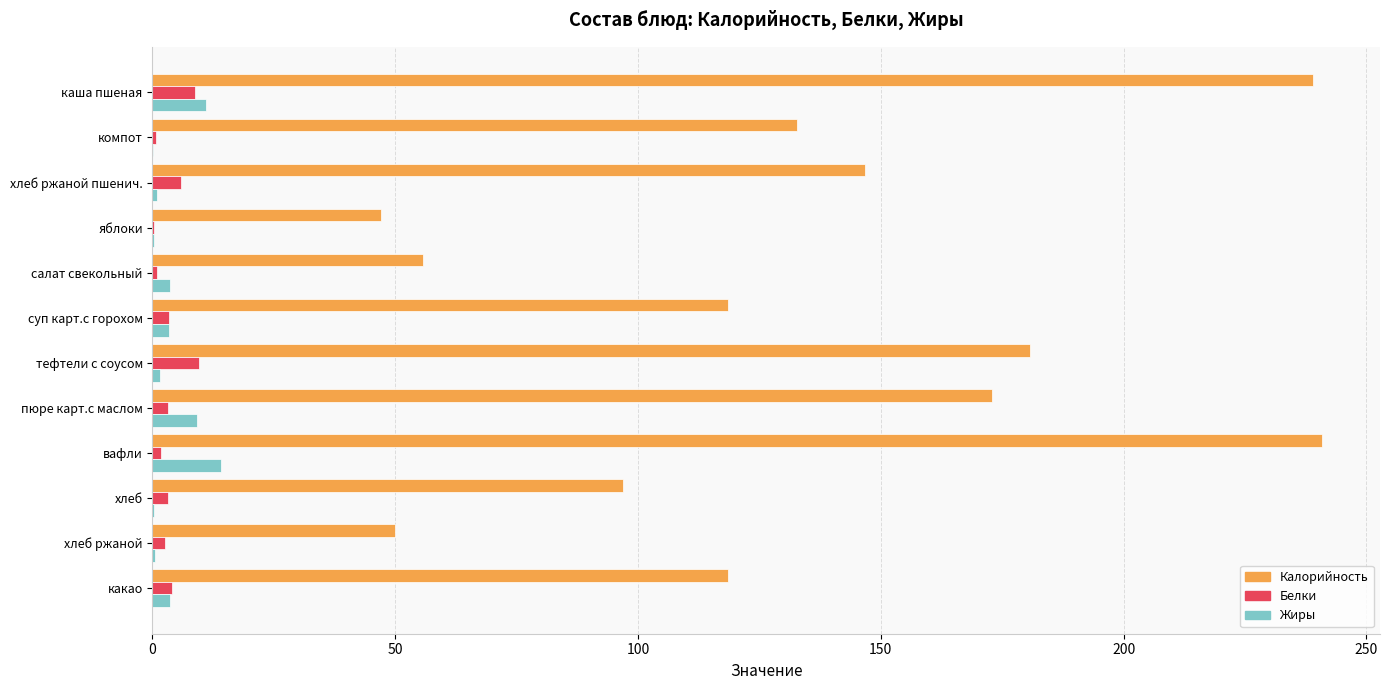

Which series changed the most between каша пшеная and хлеб?

Калорийность